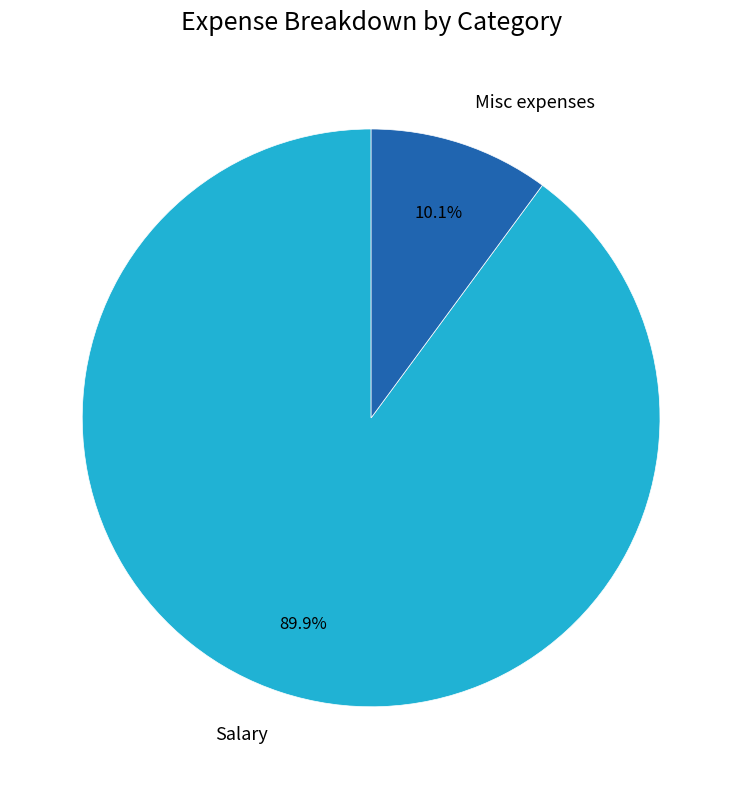

To the nearest percent, what is the average slice percentage?

50%